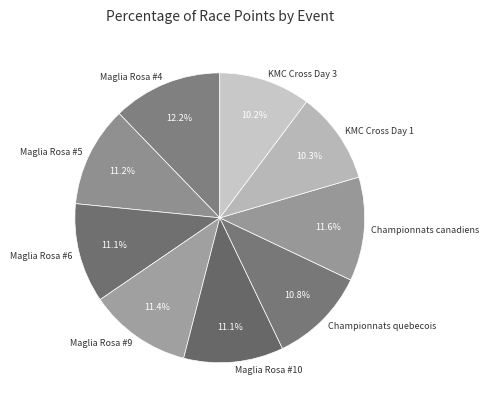

Is Maglia Rosa #10 the majority of the pie?

No